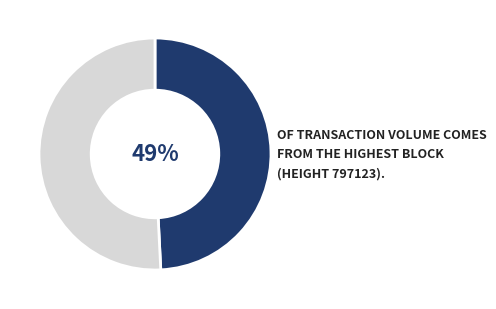

To the nearest percent, what is the average slice percentage?

50%